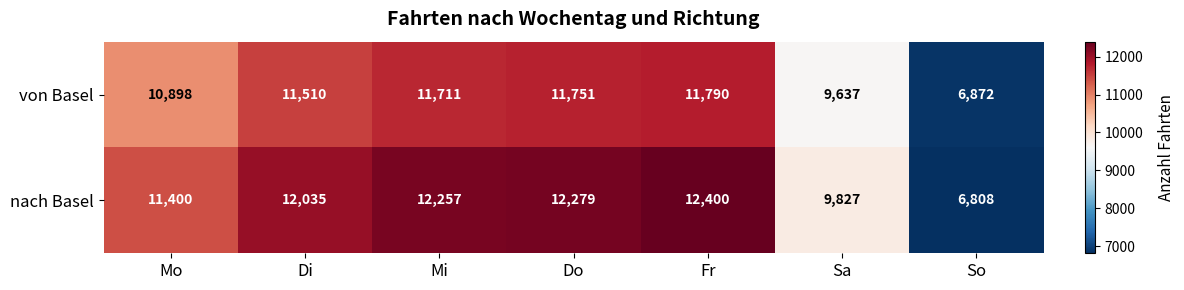

Reading left to right, what are all the values shown in this chart?

von Basel: Mo=10898	Di=11510	Mi=11711	Do=11751	Fr=11790	Sa=9637	So=6872
nach Basel: Mo=11400	Di=12035	Mi=12257	Do=12279	Fr=12400	Sa=9827	So=6808